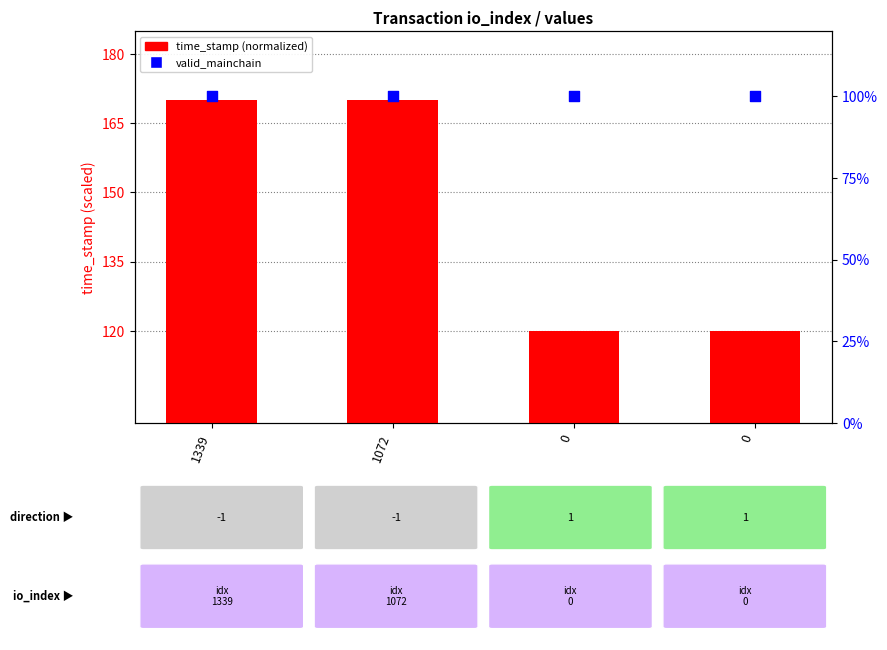

Which series contains the highest Y value?

time_stamp (normalized)